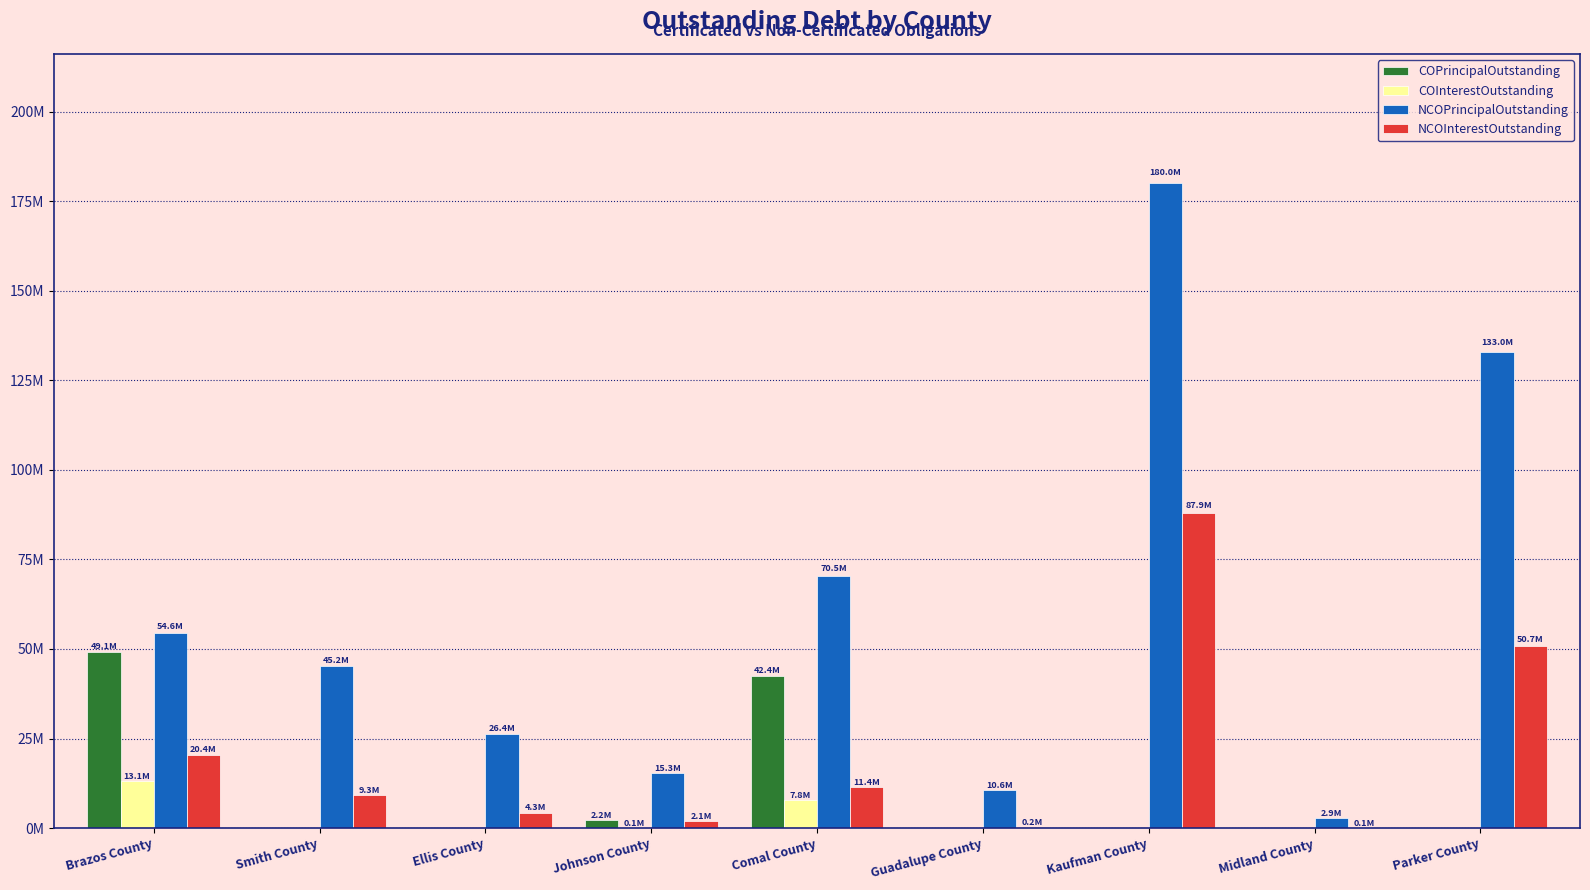

What are all the series names shown in the legend?

COPrincipalOutstanding, COInterestOutstanding, NCOPrincipalOutstanding, NCOInterestOutstanding